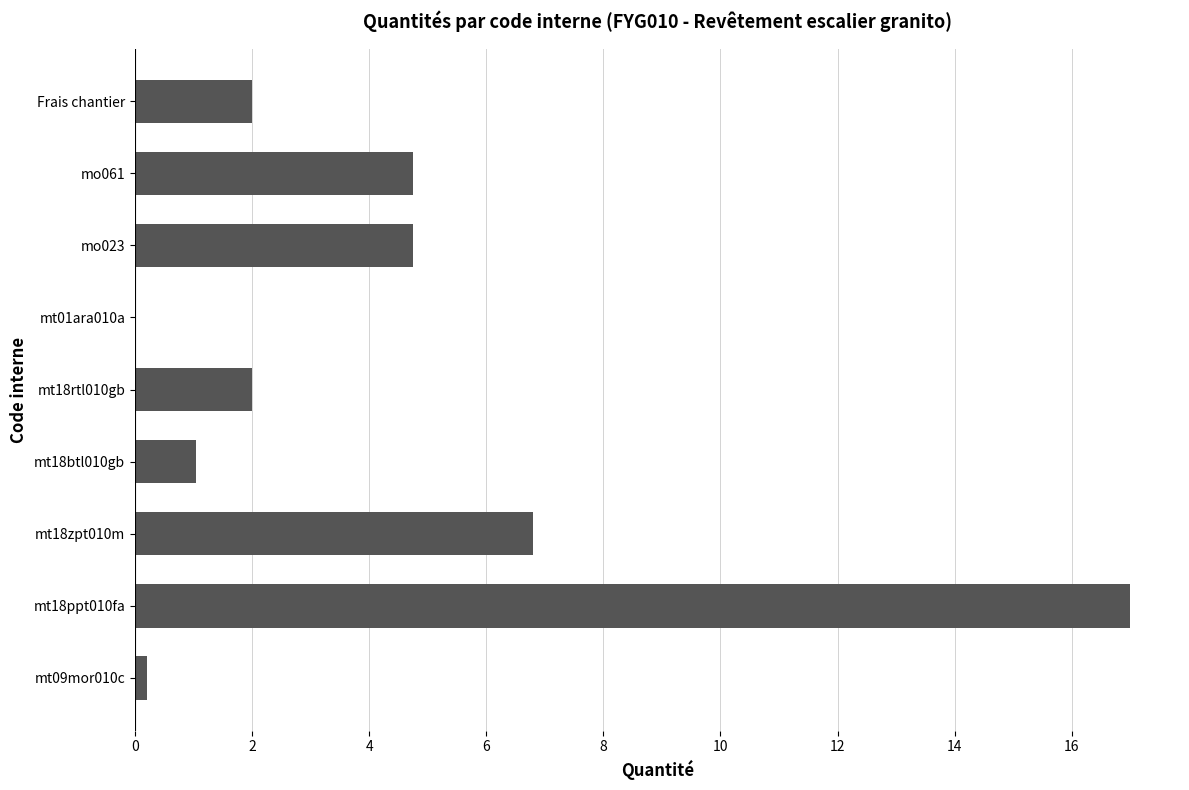

What is the sum of all values?

38.6